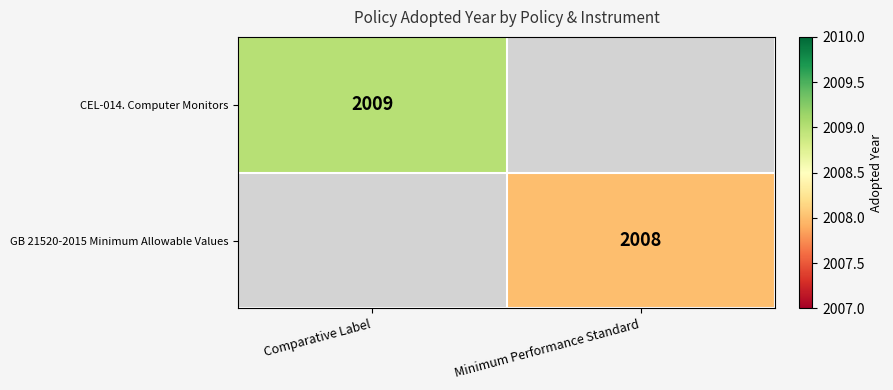

Is it true that GB 21520-2015 Minimum Allowable Values equals 2909 at Minimum Performance Standard?

False